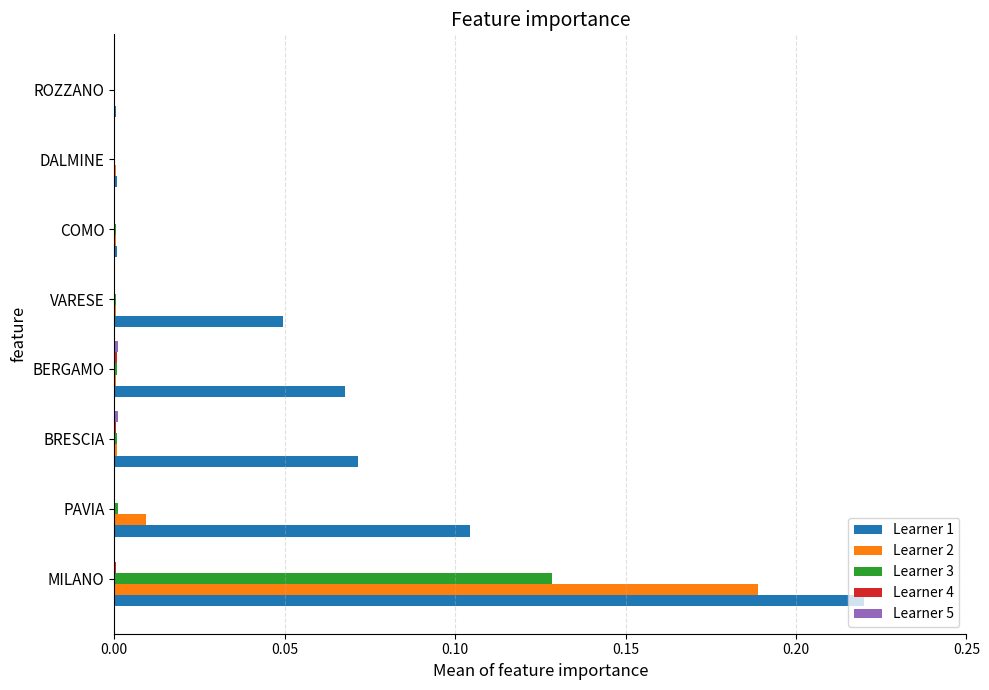

True or false: Learner 3 has a value of 0.0 at PAVIA.

True